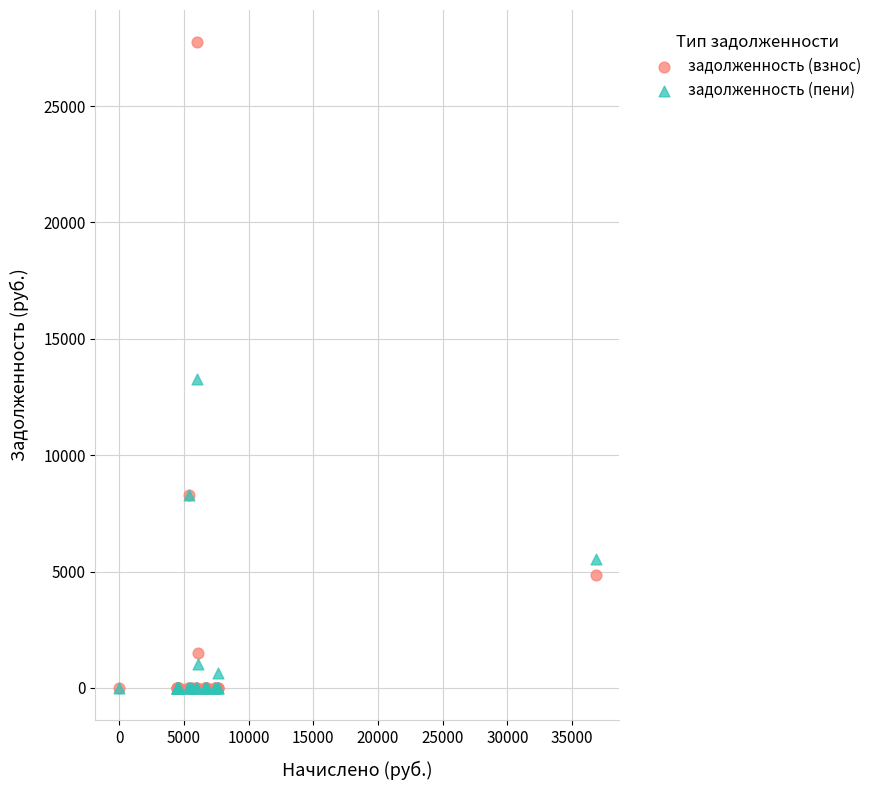

What are all the series names shown in the legend?

задолженность (взнос), задолженность (пени)